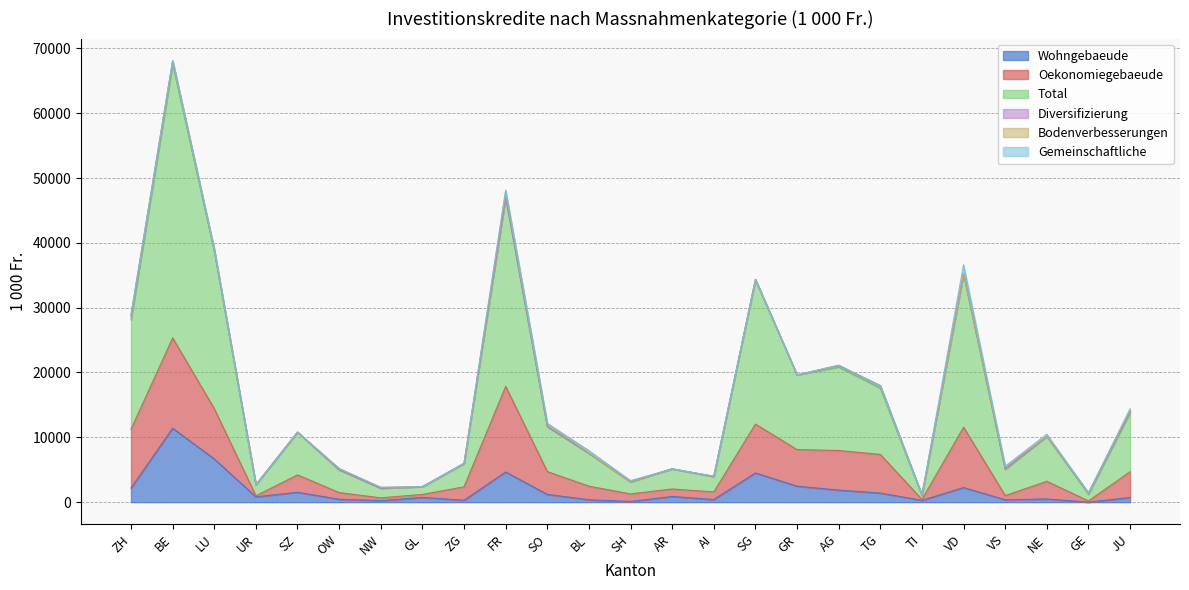

List the labels in order of Total value, largest first.

BE, FR, LU, VD, SG, ZH, AG, GR, TG, JU, NE, SO, SZ, BL, VS, ZG, OW, AR, AI, SH, UR, NW, GL, GE, TI